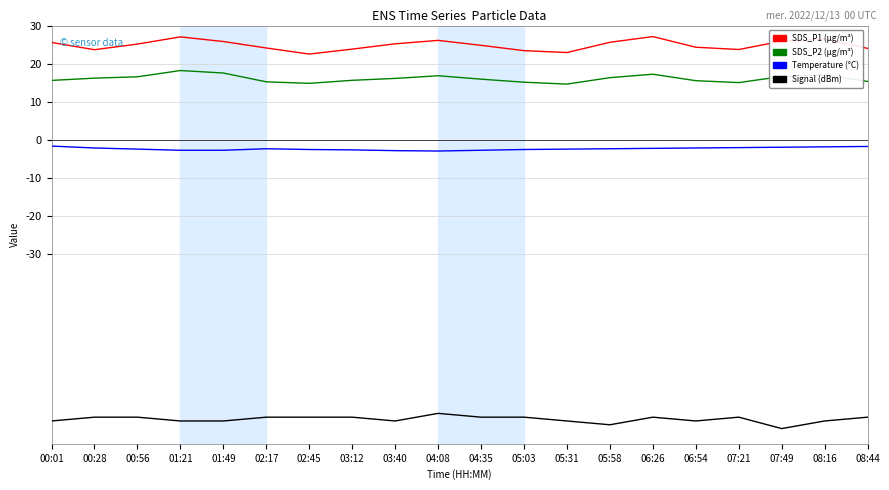

What is the total value across all series at 04:35?

-35.1